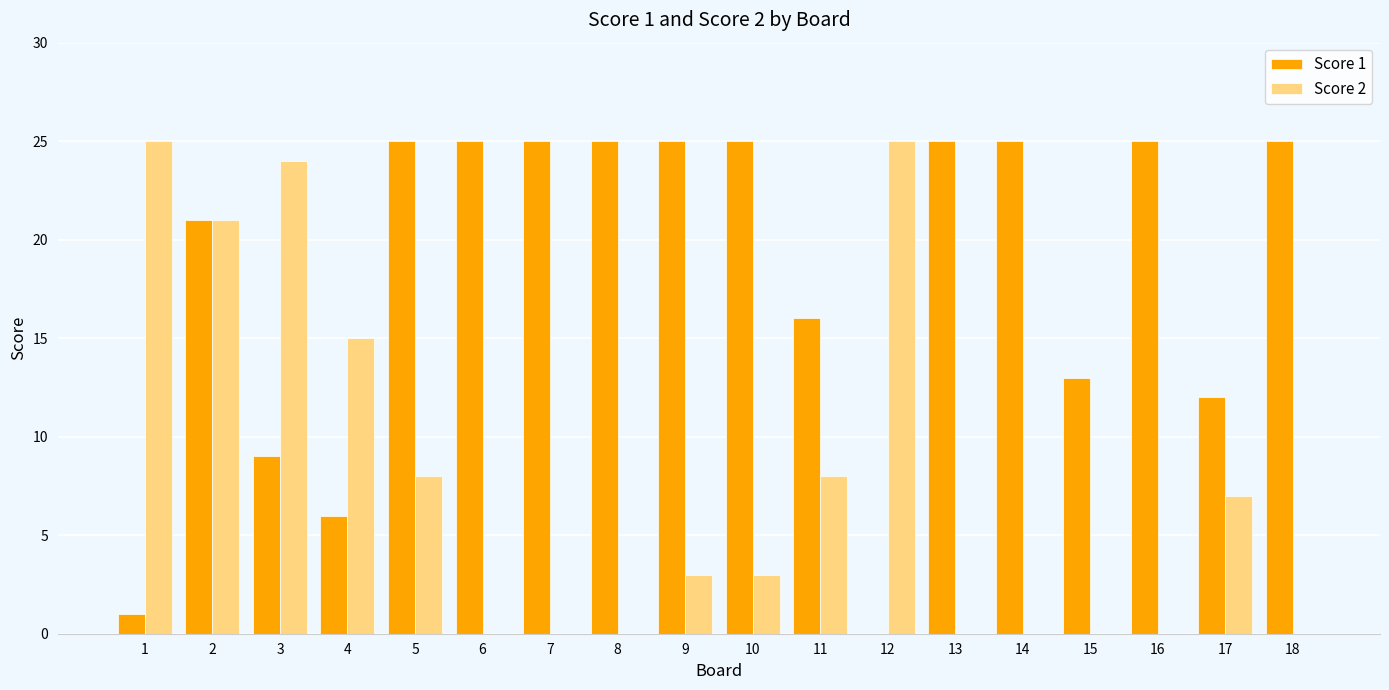

What is the highest value of the Score 2 series?

25